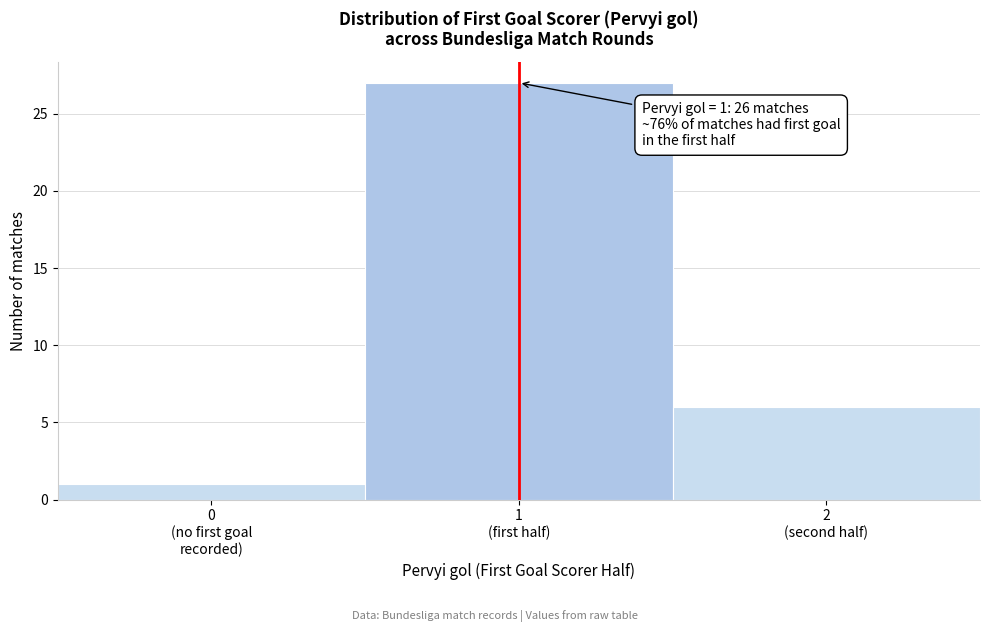

Reading right to left, extract all data points from this chart.

6	27	1